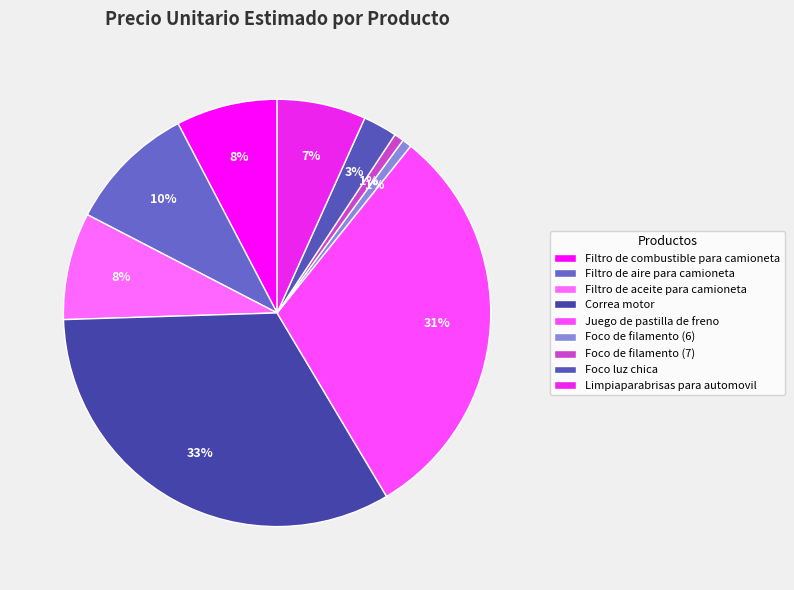

What is the smallest slice in the pie chart?

Foco de filamento (6)